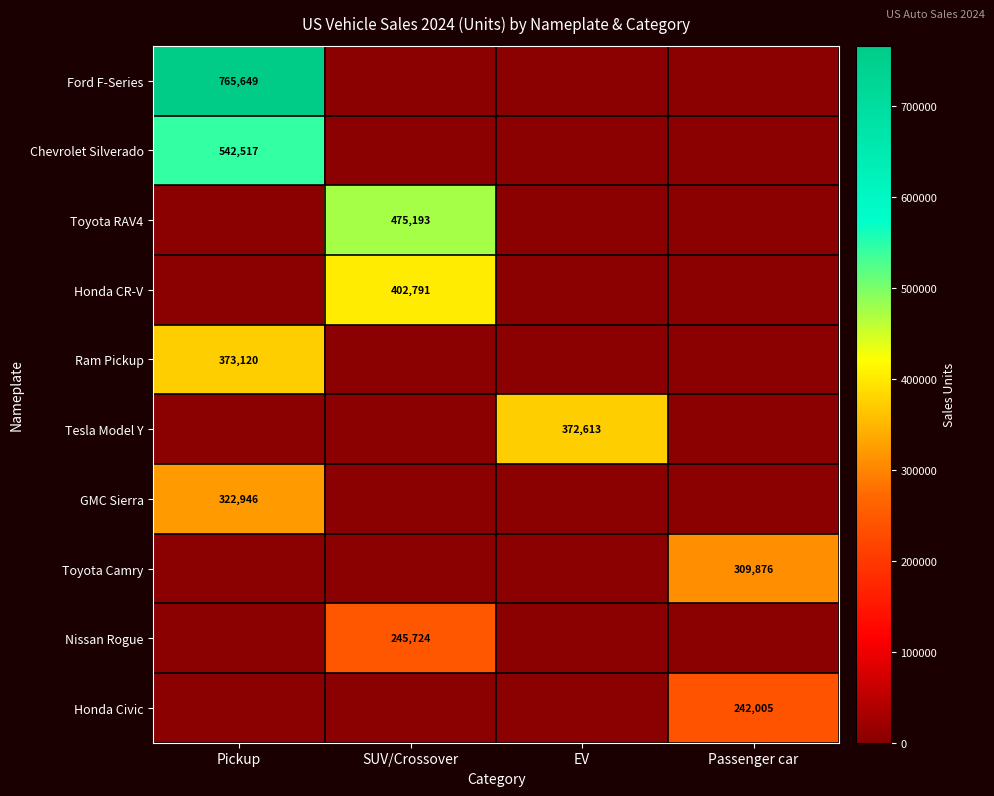

True or false: Chevrolet Silverado has a value of 542517 at Pickup.

True